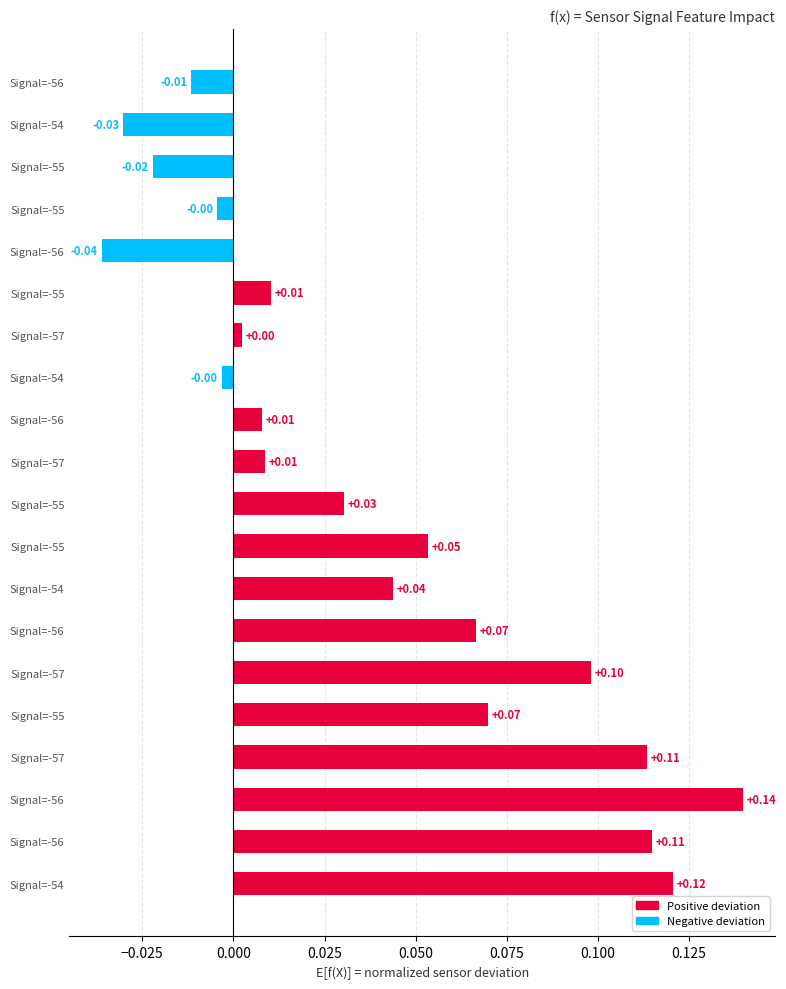

How many values are above zero?

14